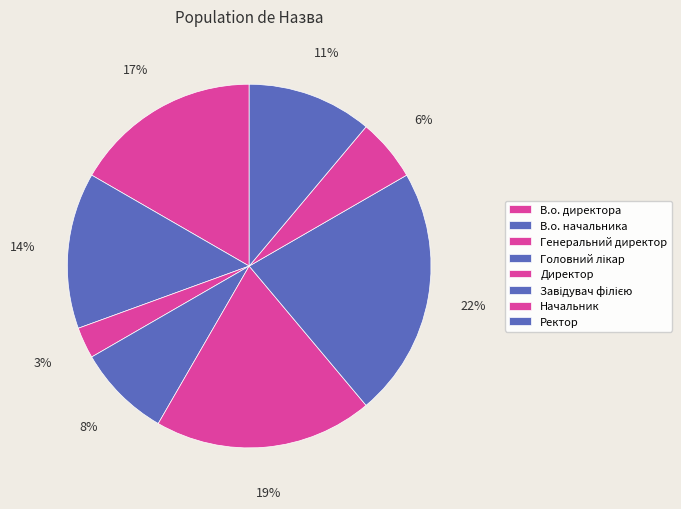

Is it true that Ректор is 11% of the pie?

True